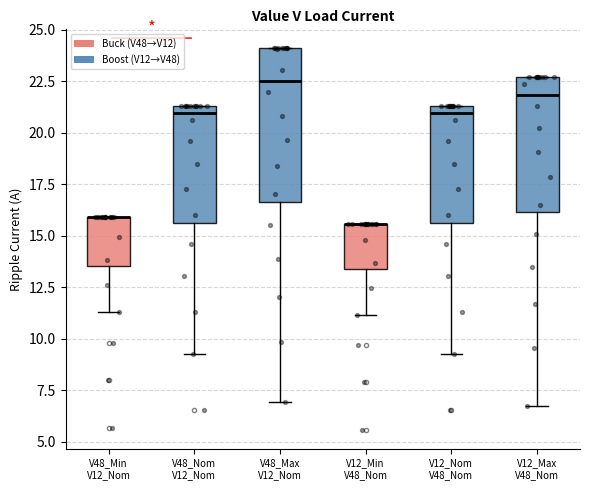

Reading left to right, read every box against the y-axis: the position of its median line, the range the box covers, and the ends of its whiskers. The values are not printed on the chart, so give them approximately, as read against the axis.

V48_Min V12_Nom: median 16.0 (drawn on the box's upper edge), box 13.5 to 16.0, whiskers 11.5 to 16.0
V48_Nom V12_Nom: median 21.0, box 15.5 to 21.5, whiskers 9.0 to 21.5
V48_Max V12_Nom: median 22.5, box 16.5 to 24.0, whiskers 7.0 to 24.0
V12_Min V48_Nom: median 15.5 (drawn on the box's upper edge), box 13.5 to 15.5, whiskers 11.0 to 15.5
V12_Nom V48_Nom: median 21.0, box 15.5 to 21.5, whiskers 9.0 to 21.5
V12_Max V48_Nom: median 22.0, box 16.0 to 22.5, whiskers 6.5 to 22.5